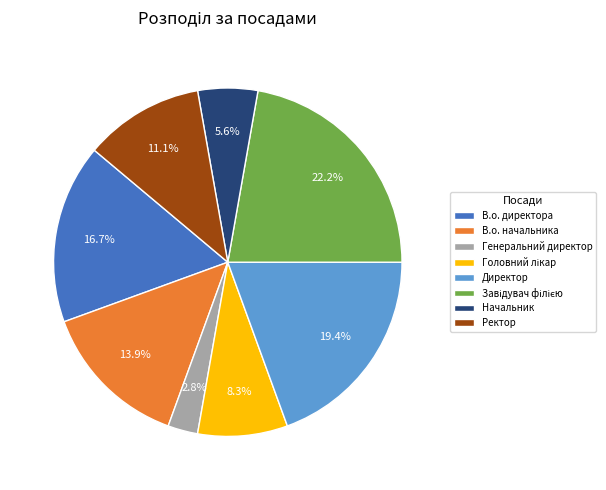

Which slice is the smallest?

Генеральний директор